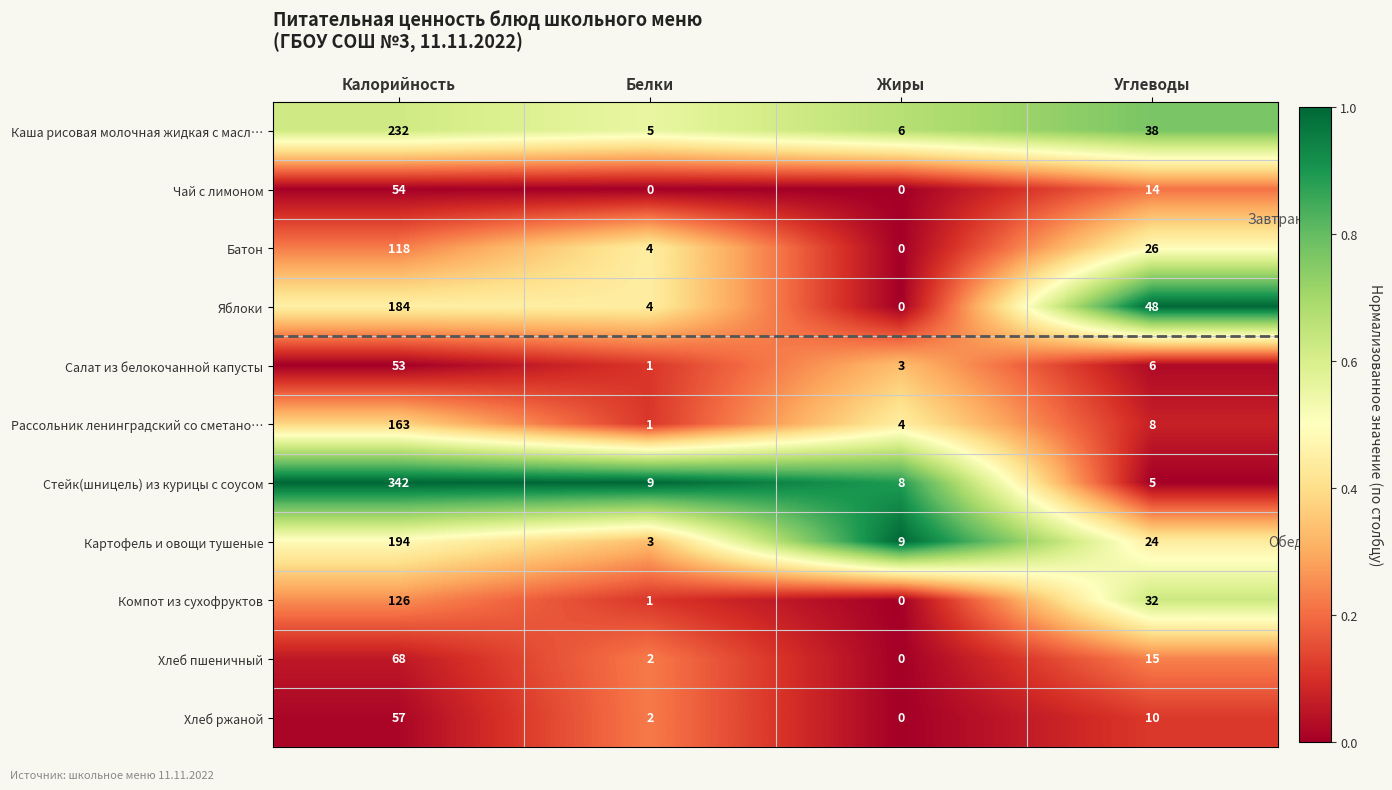

Is it true that Компот из сухофруктов equals 32 at Углеводы?

True